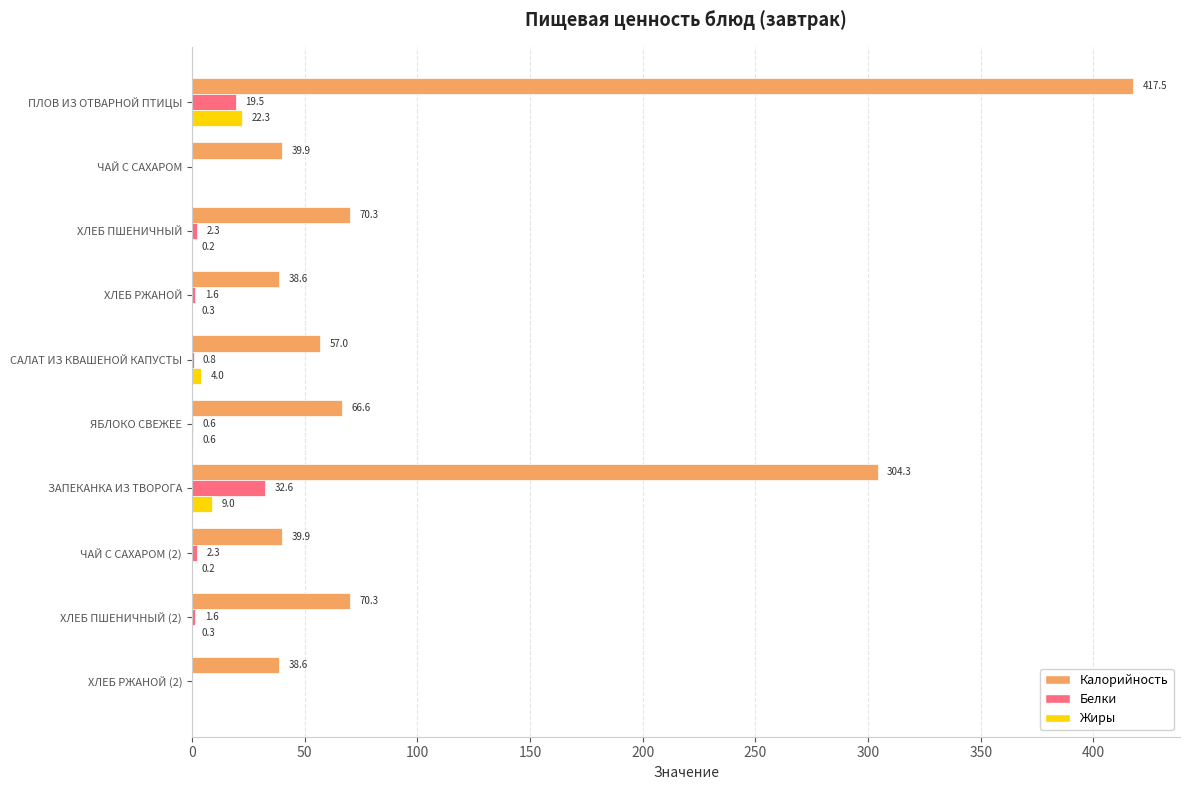

Where is Жиры nearest to the value 11?

ЗАПЕКАНКА ИЗ ТВОРОГА